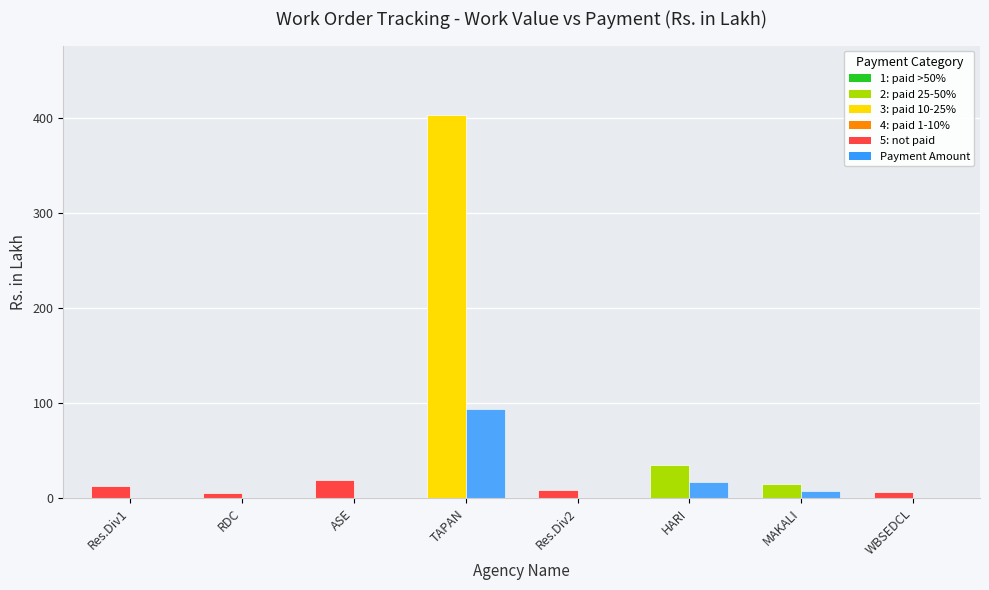

What is the total value across all series at Res.Div1?

12.6